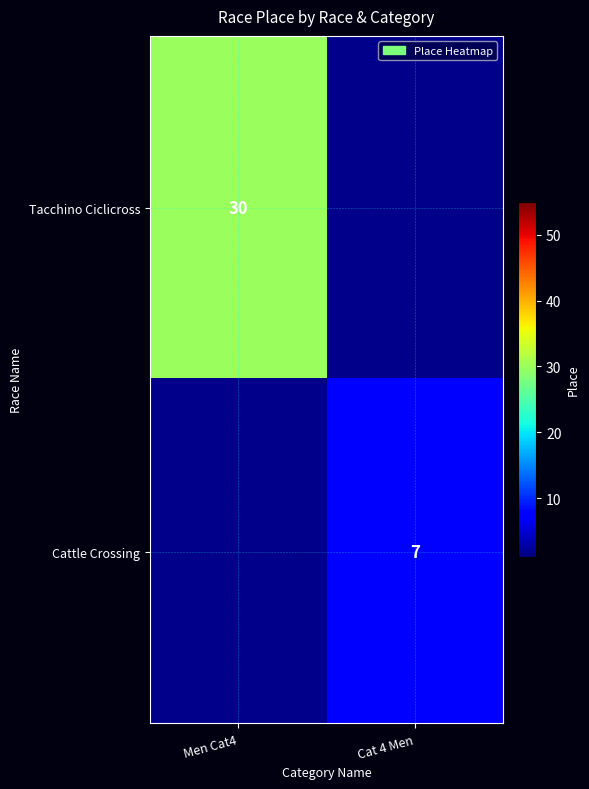

True or false: Tacchino Ciclicross has a value of 44 at Men Cat4.

False